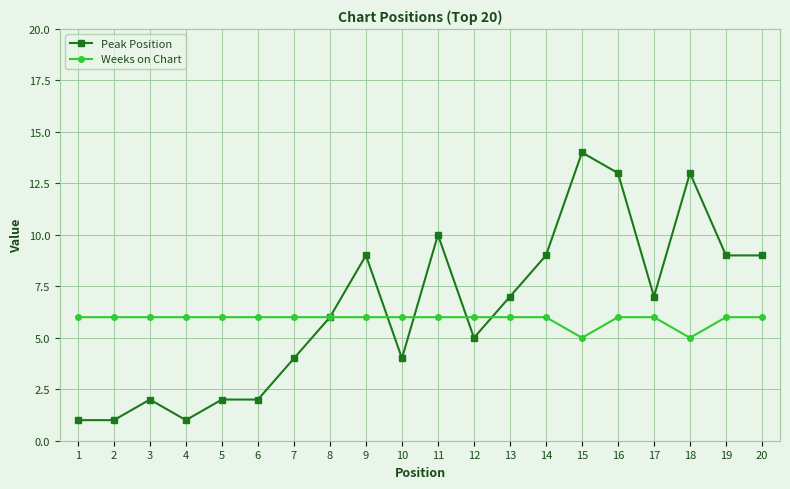

Which series has the widest spread of values?

Peak Position